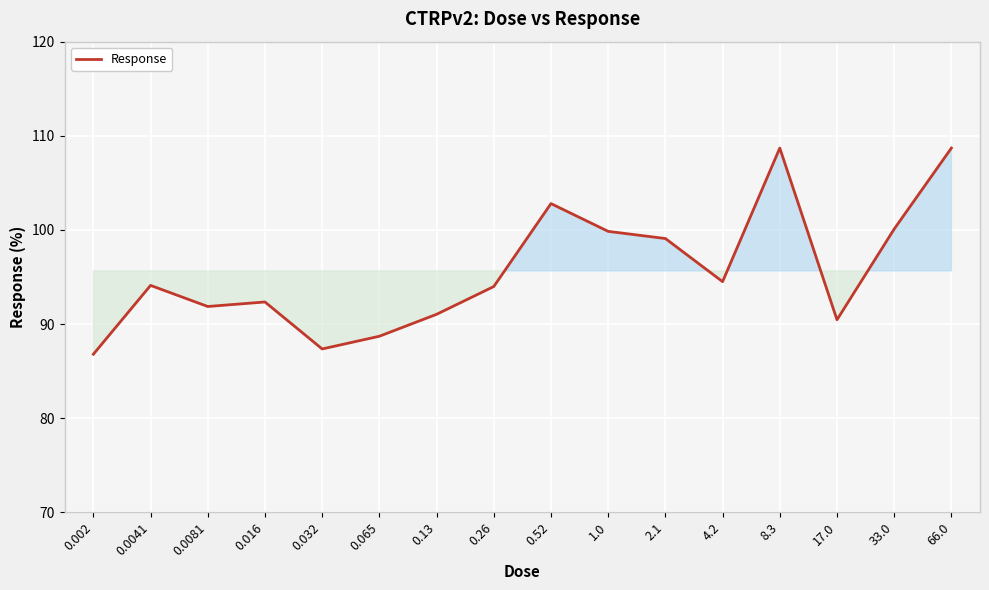

What is the maximum value shown in the chart?

108.7